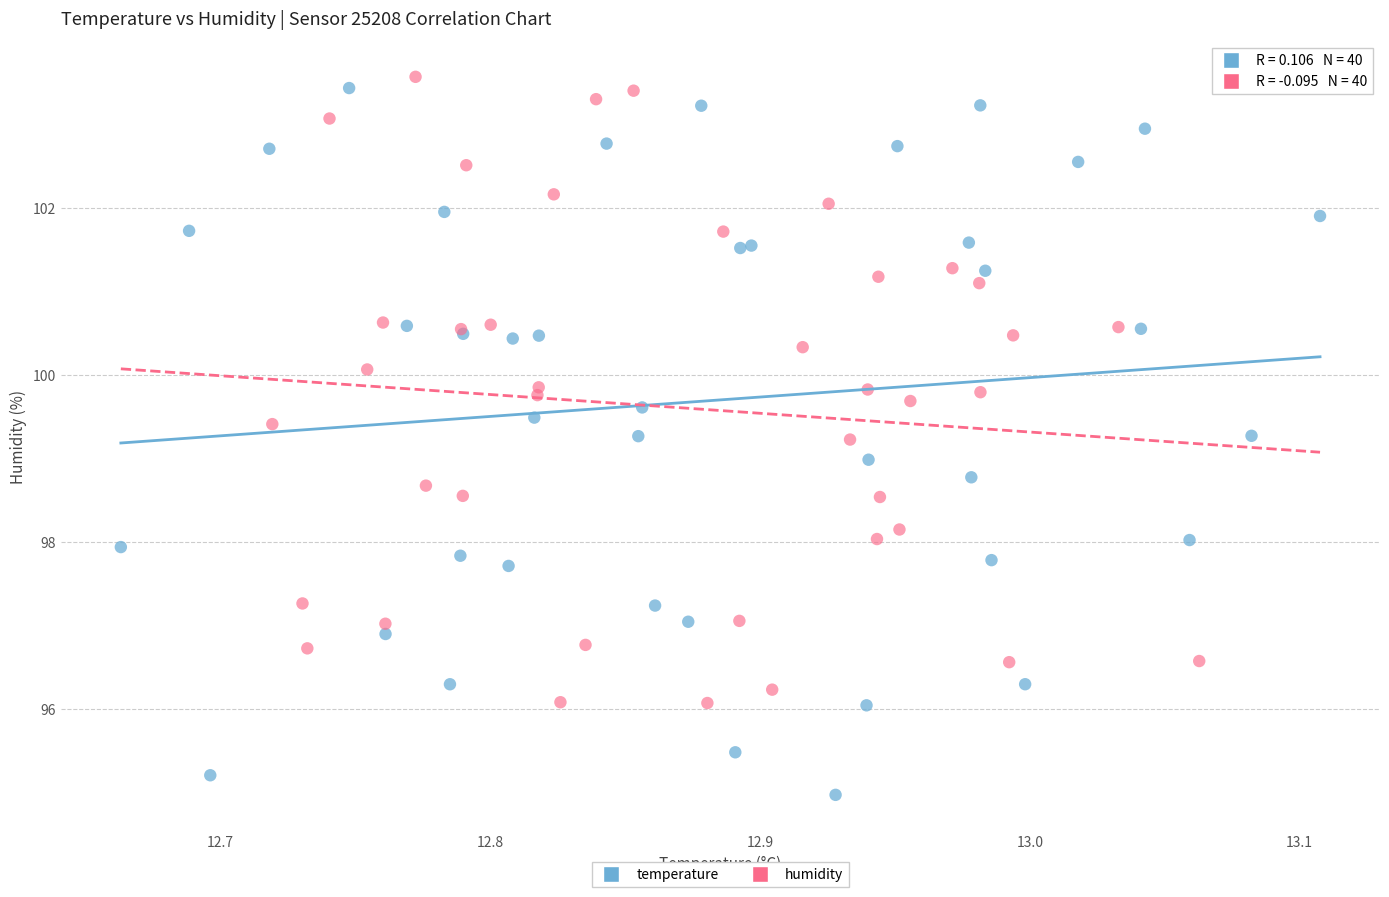

Which series contains the highest Y value?

humidity